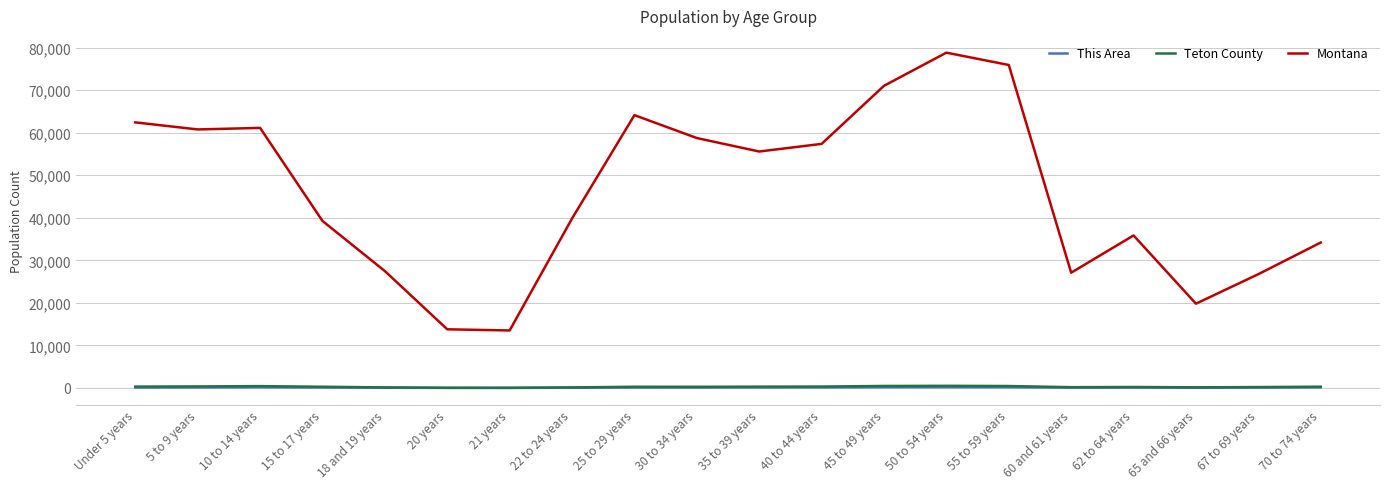

Which label corresponds to the largest value in the chart?

50 to 54 years